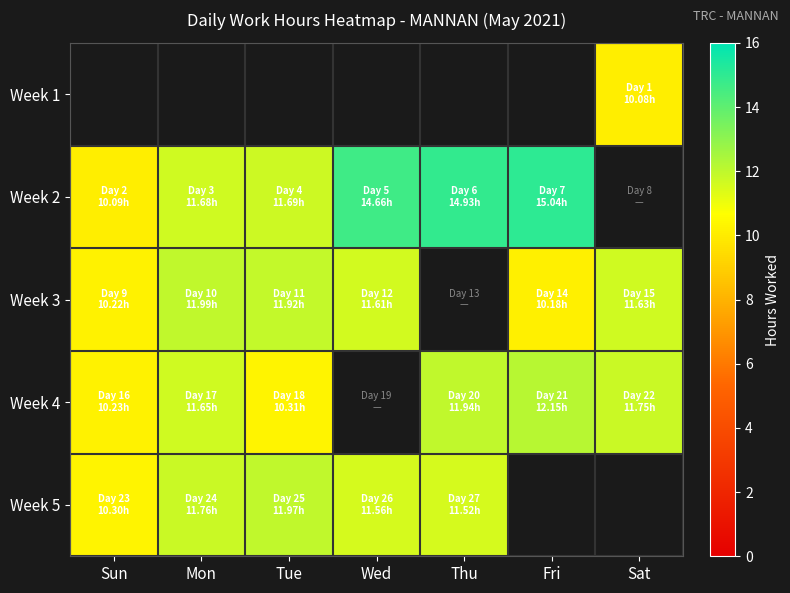

What is the highest value of the Week 4 series?

12.2